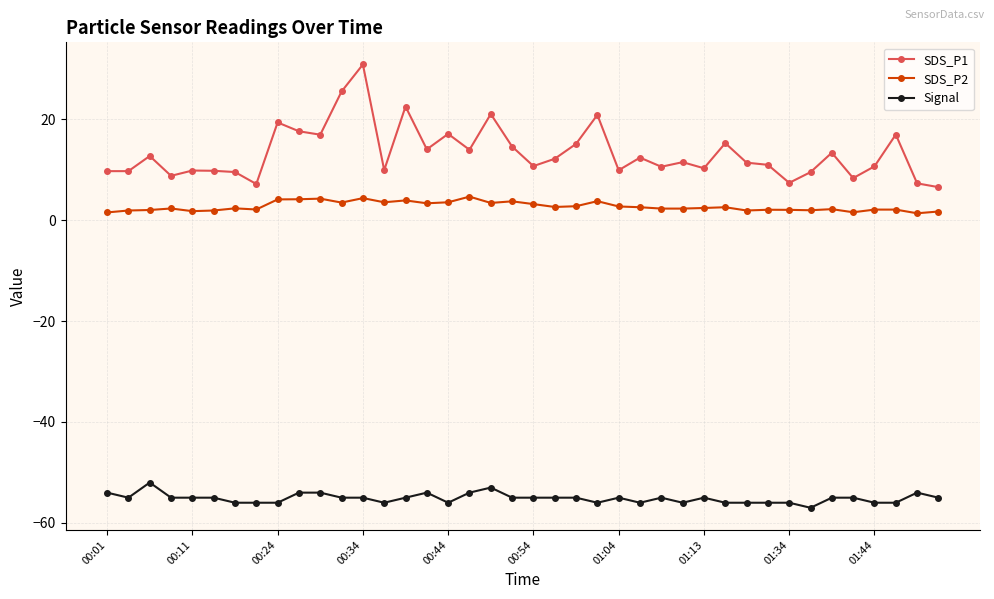

True or false: Signal has more than 2 interior local peaks.

True